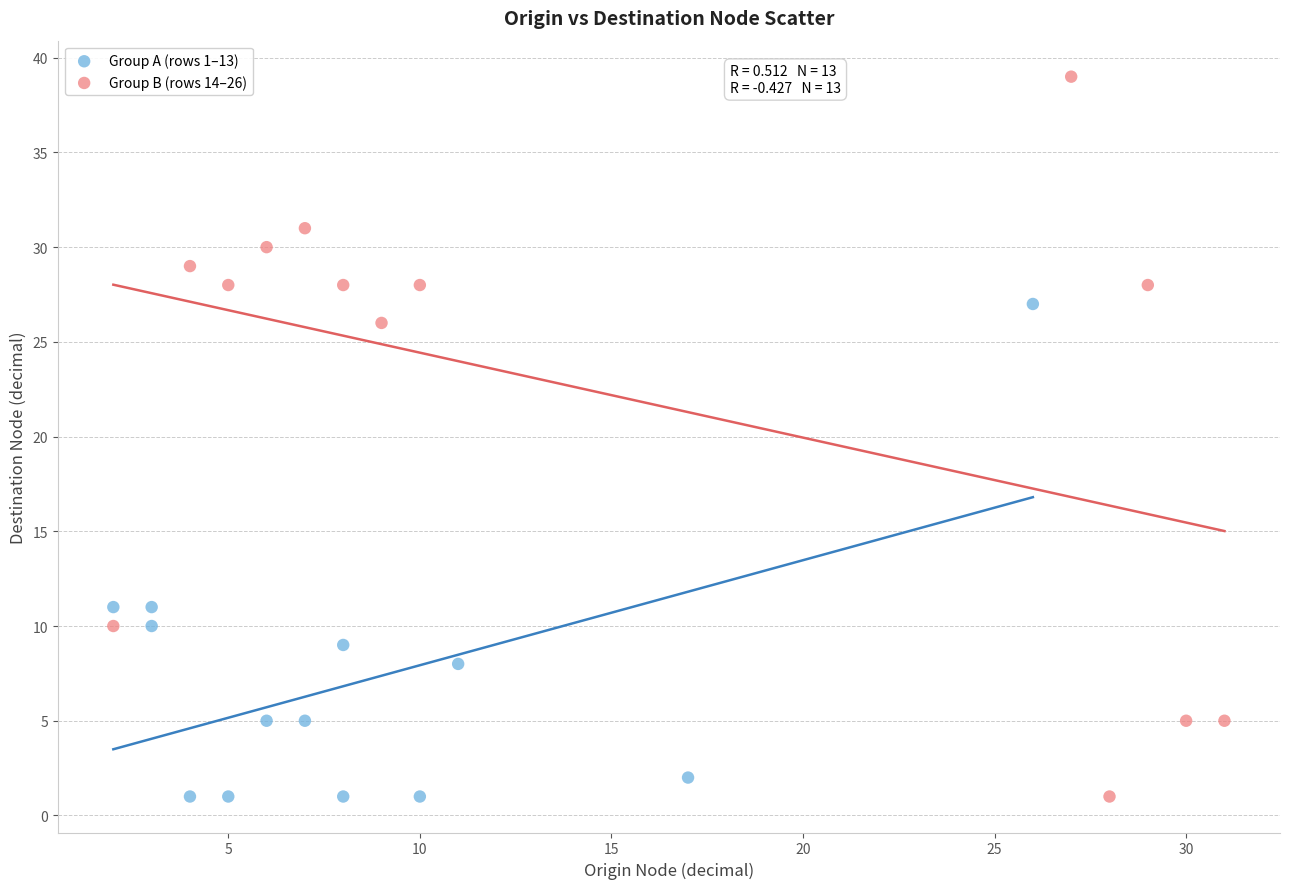

Which series contains the highest Y value?

Group B (rows 14–26)